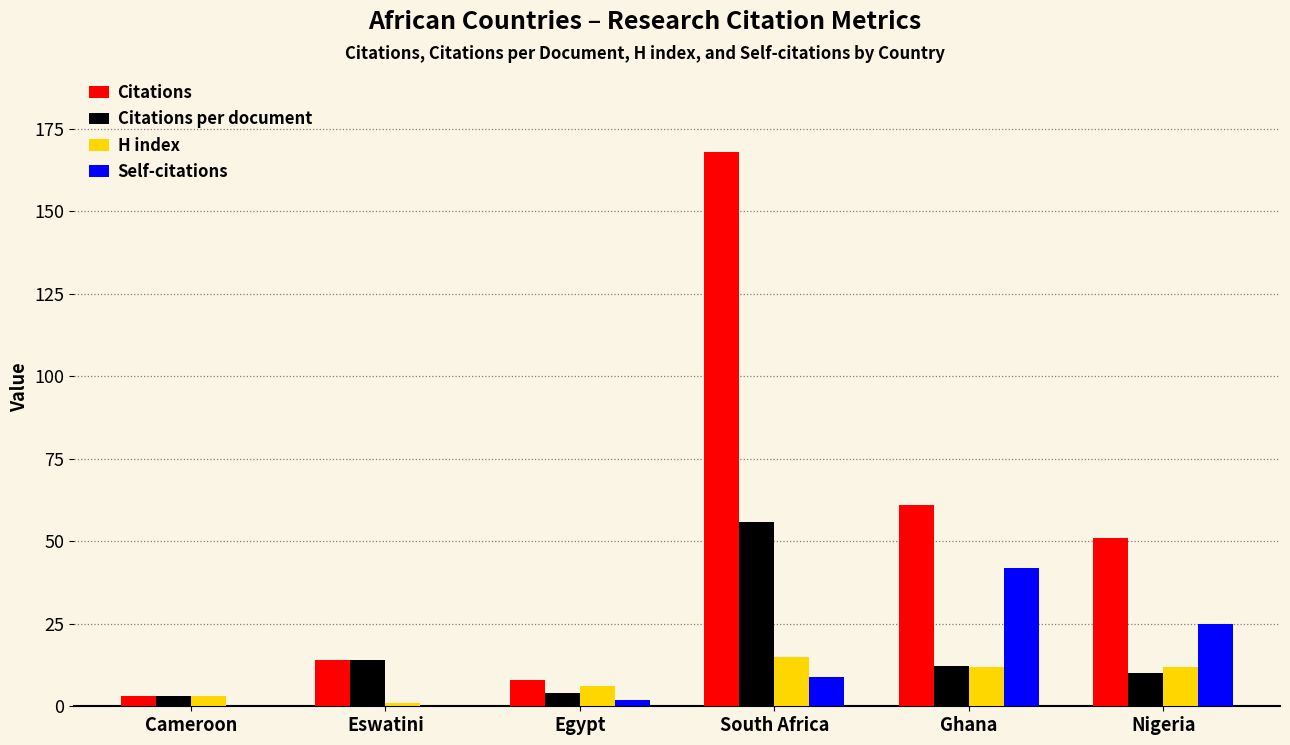

Are the bars horizontal?

No